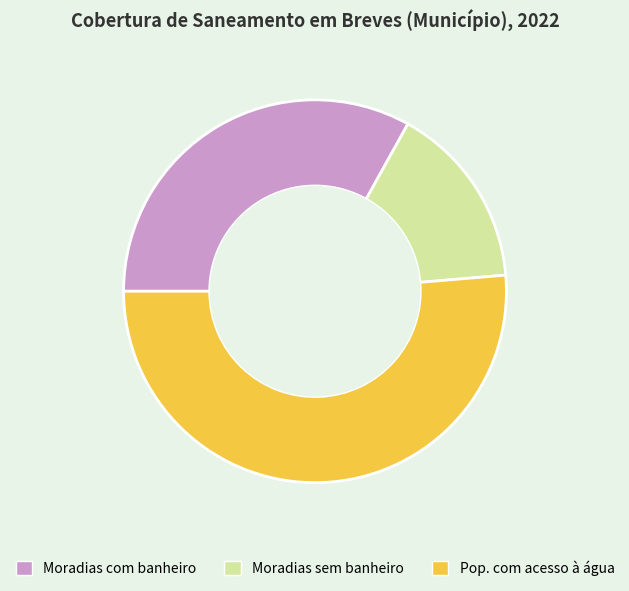

Does any single category account for the majority?

Yes